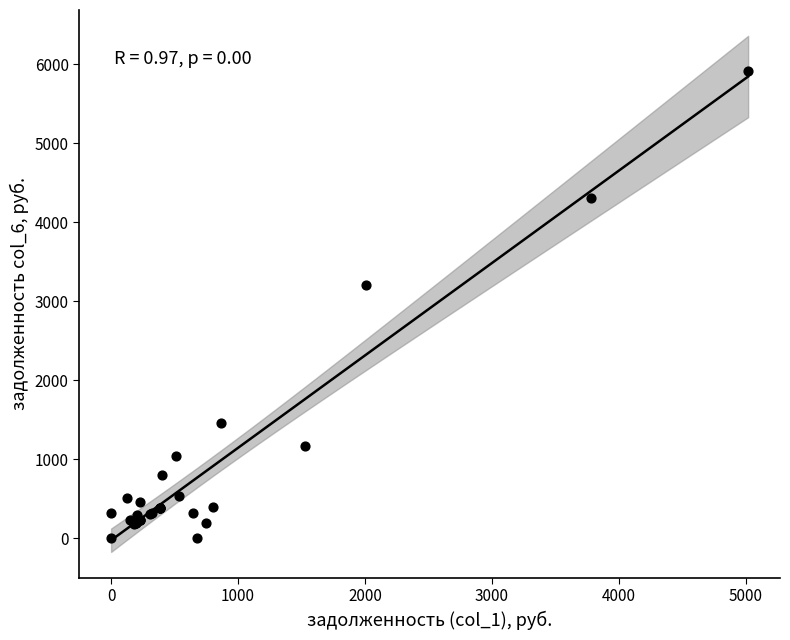

What Y value in the scatter plot is closest to 2958?

3208.4